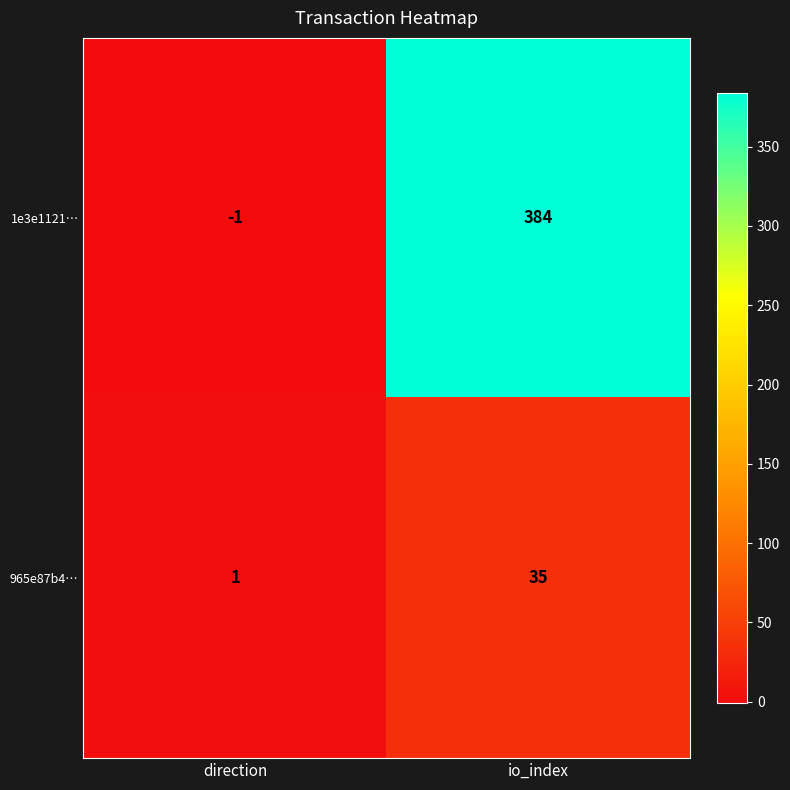

What is the approximate value of 965e87b4… at io_index?

35